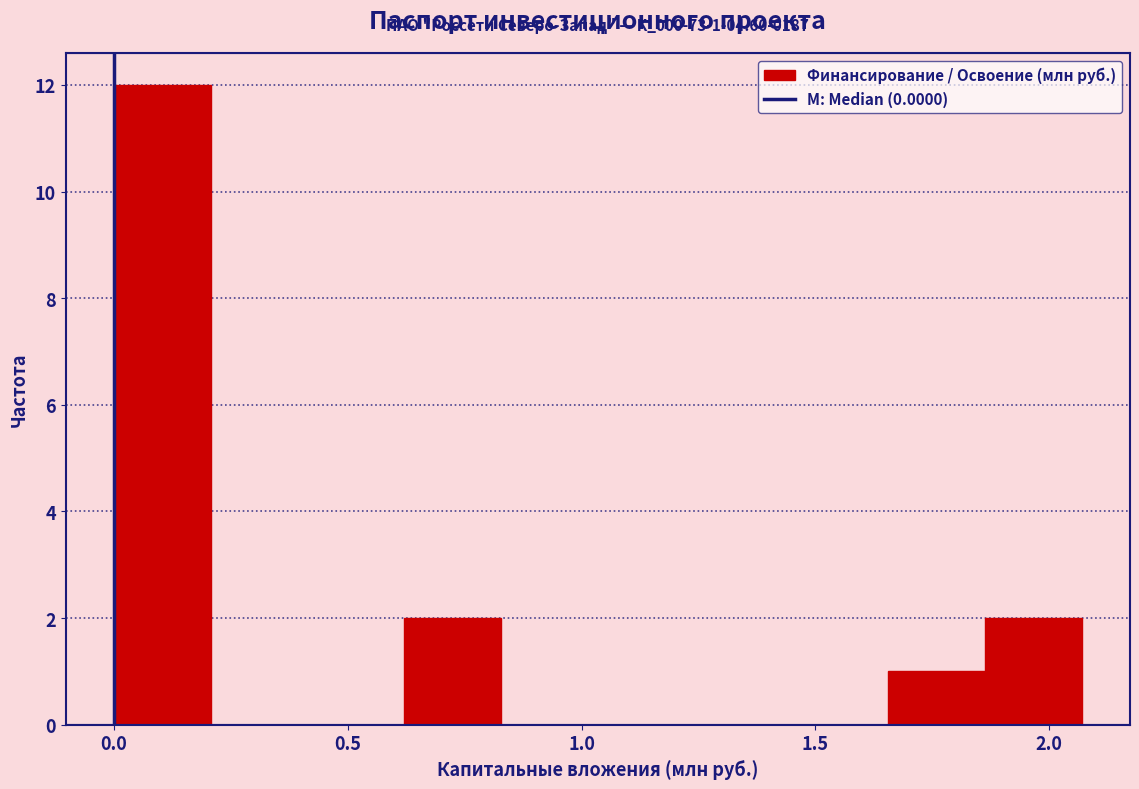

Over which range of the x-axis is the bar tallest?

0.00 to 0.20